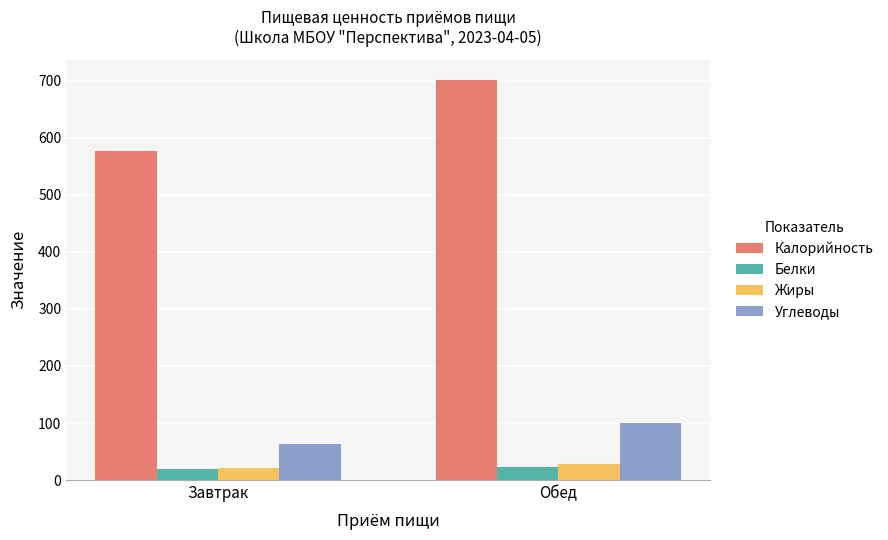

List the labels in order of Калорийность value, smallest first.

Завтрак, Обед